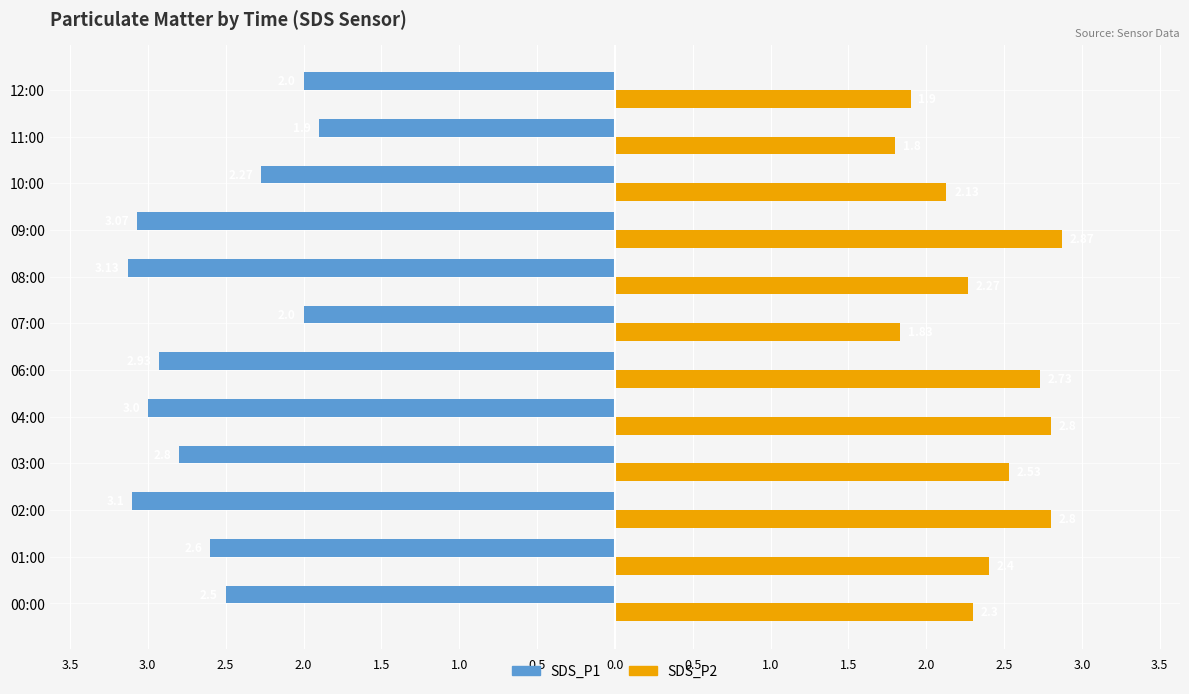

What are all the series names shown in the legend?

SDS_P1, SDS_P2